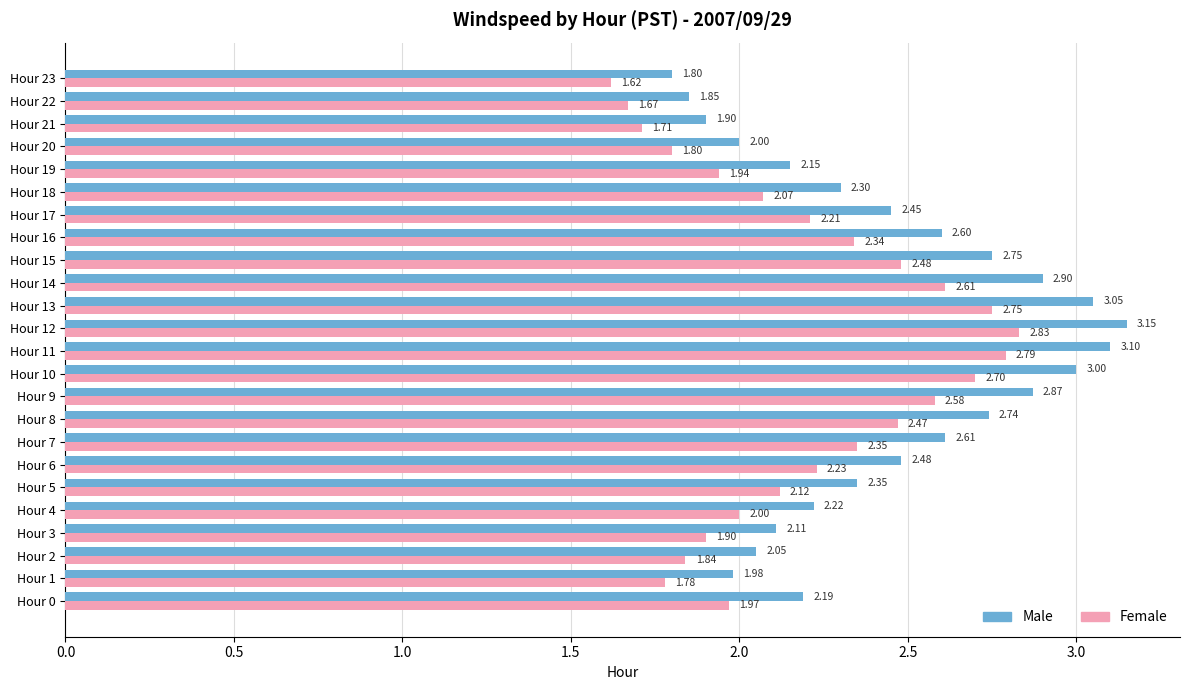

At how many categories does at least one series exceed 1?

24